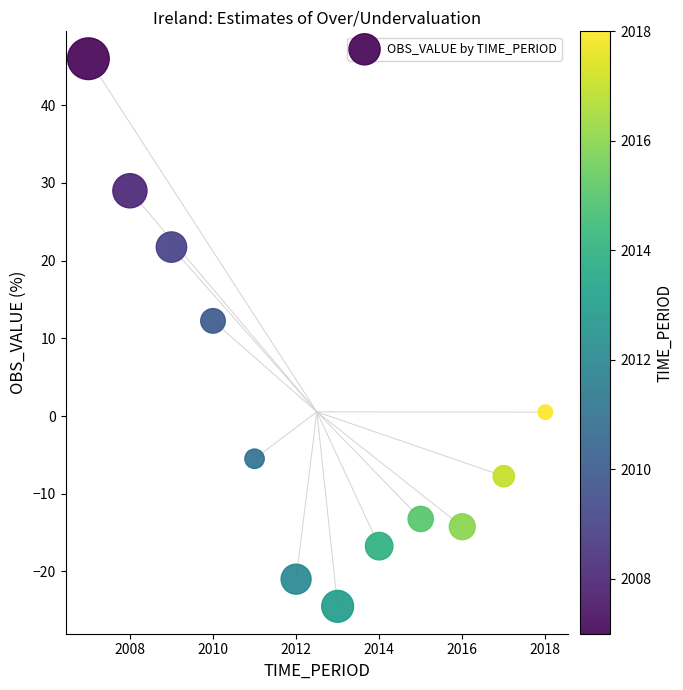

What is the range of X values (max minus min)?

11.0